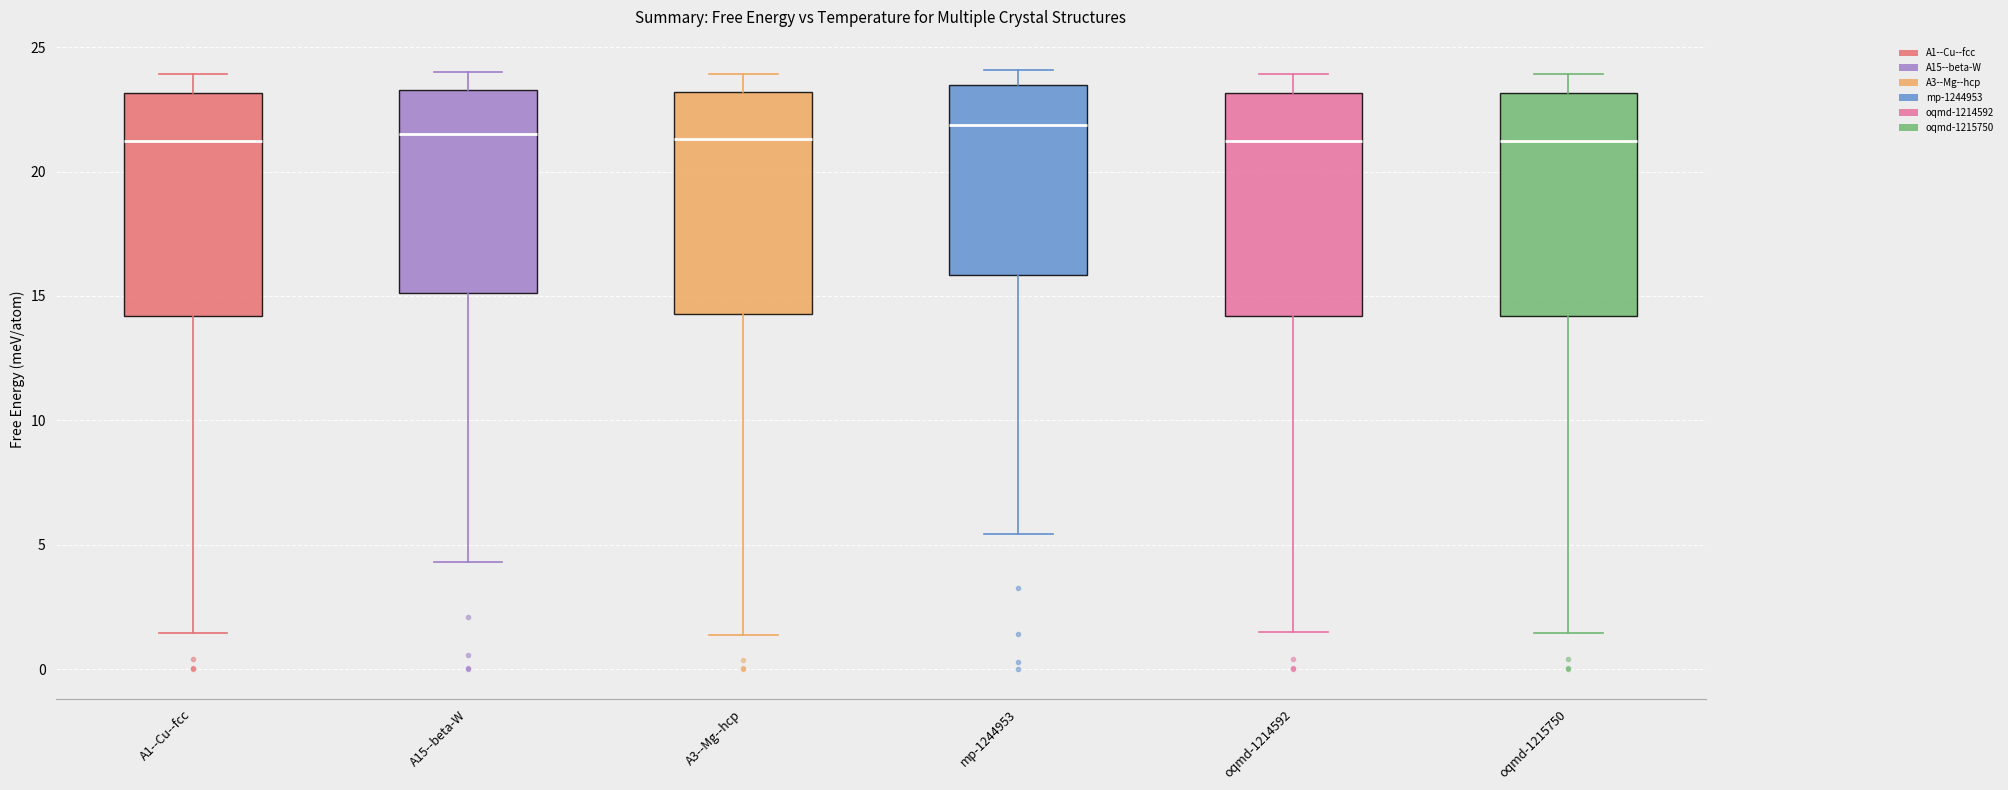

Where is the lower edge of the box for oqmd-1214592 on the y-axis? The values are not printed on the chart, so give them approximately, as read against the axis.

14.0